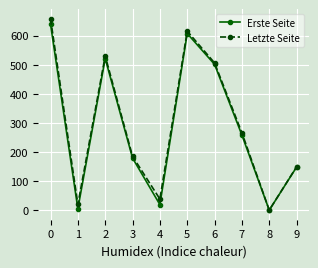

What is the sum of all Letzte Seite values?

2967